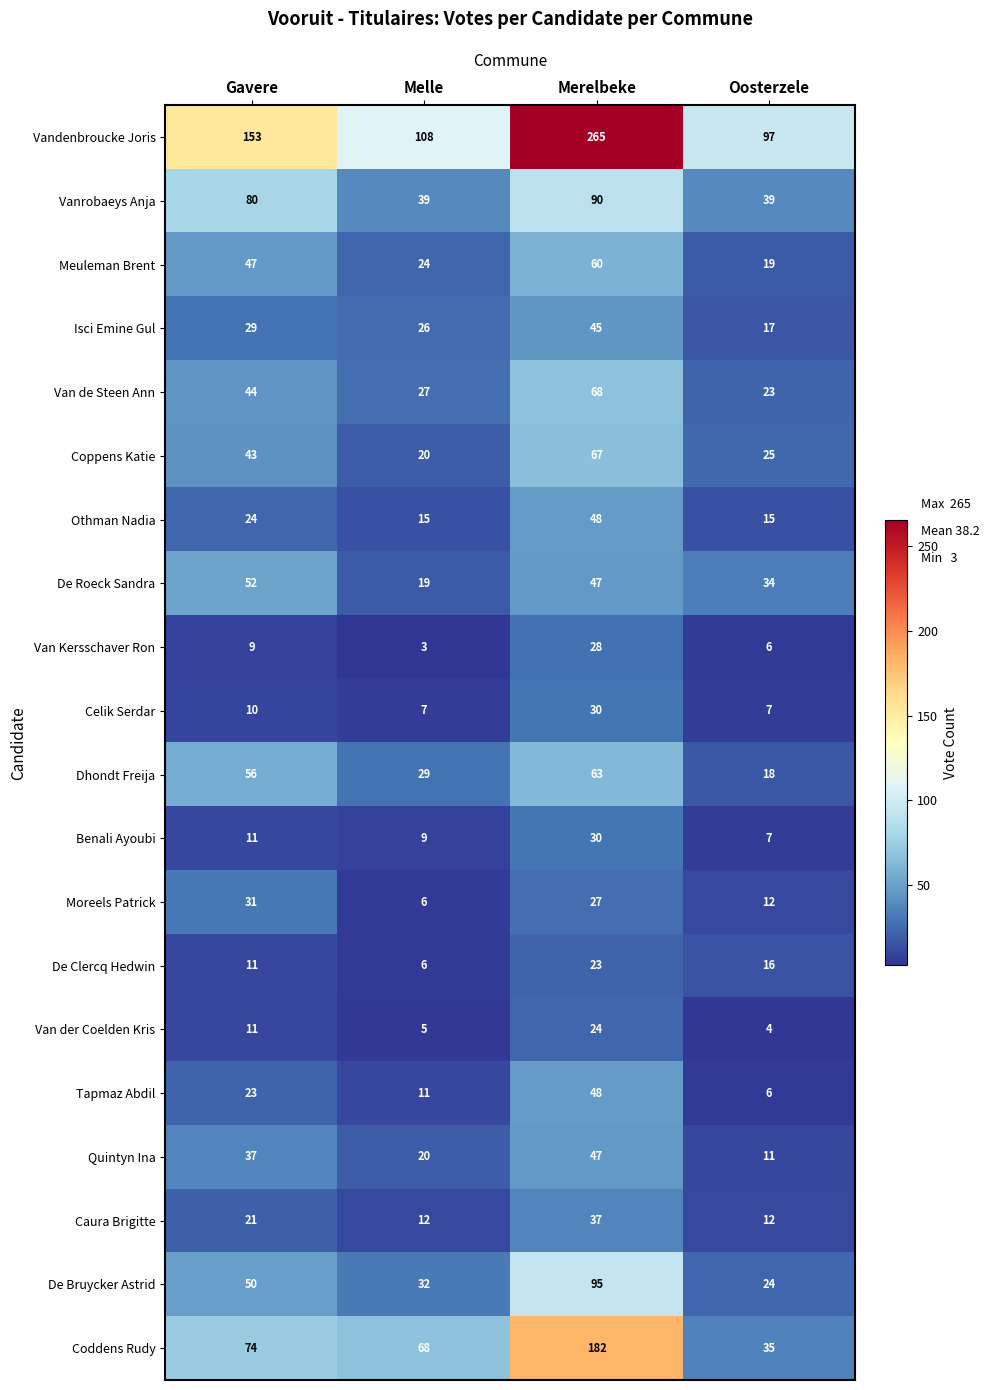

Count the number of categories in the chart.

4